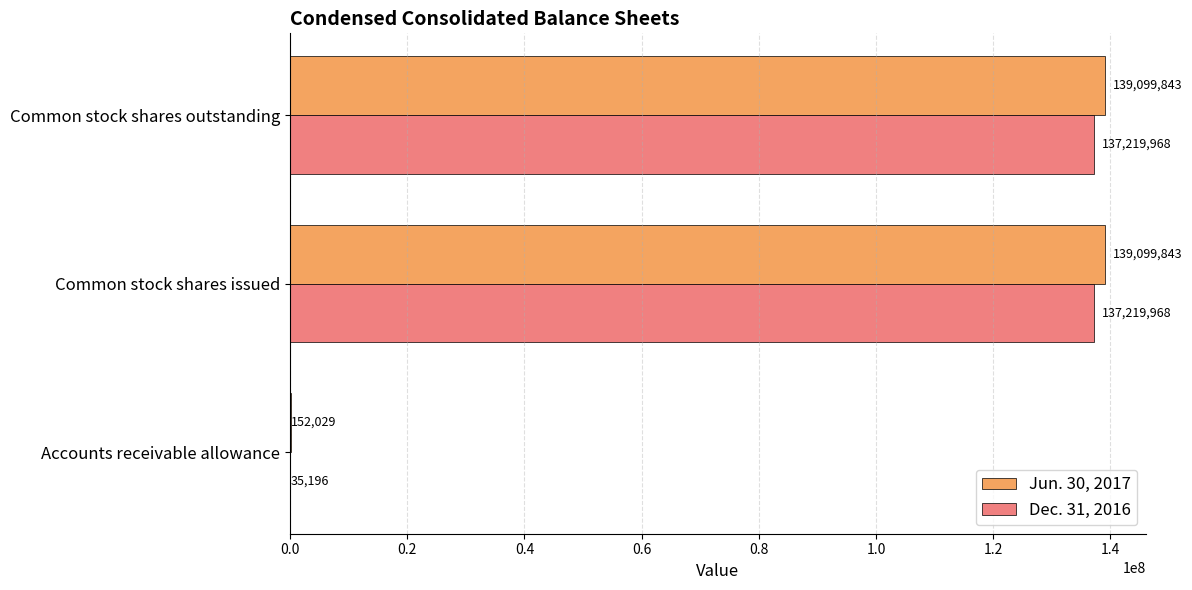

Which series has the largest range (max minus min)?

Jun. 30, 2017